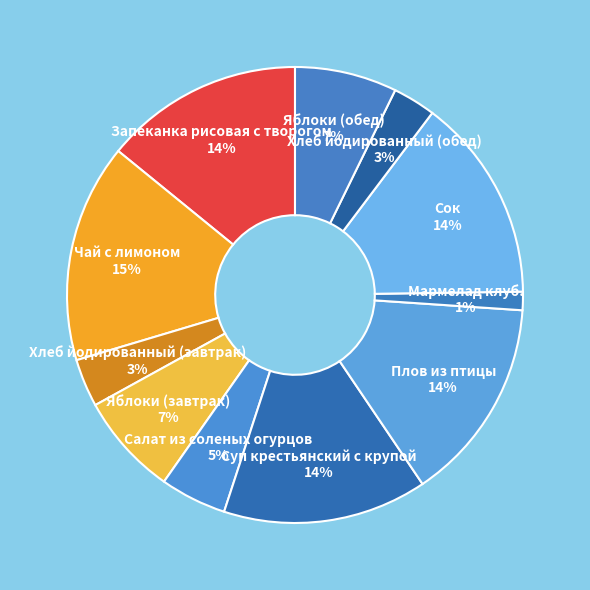

What percentage is the Хлеб йодированный (завтрак) slice, to the nearest percent?

3%